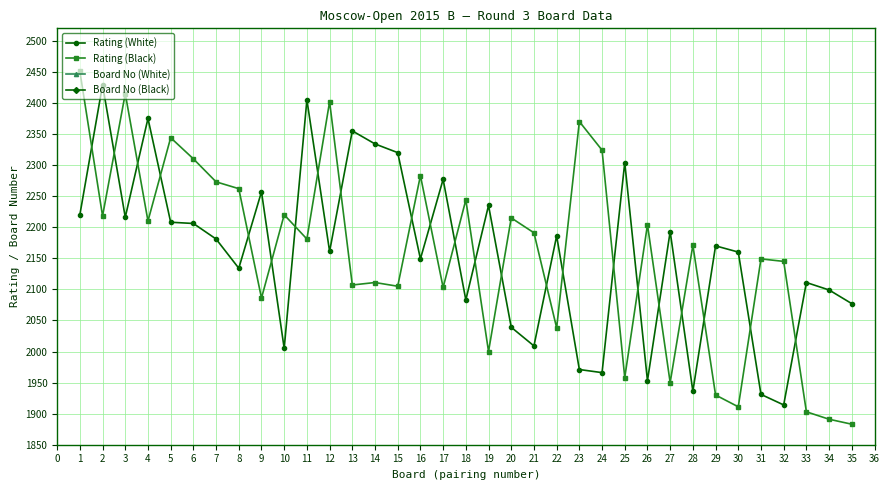

Where is the first local maximum for Rating (Black)?

3